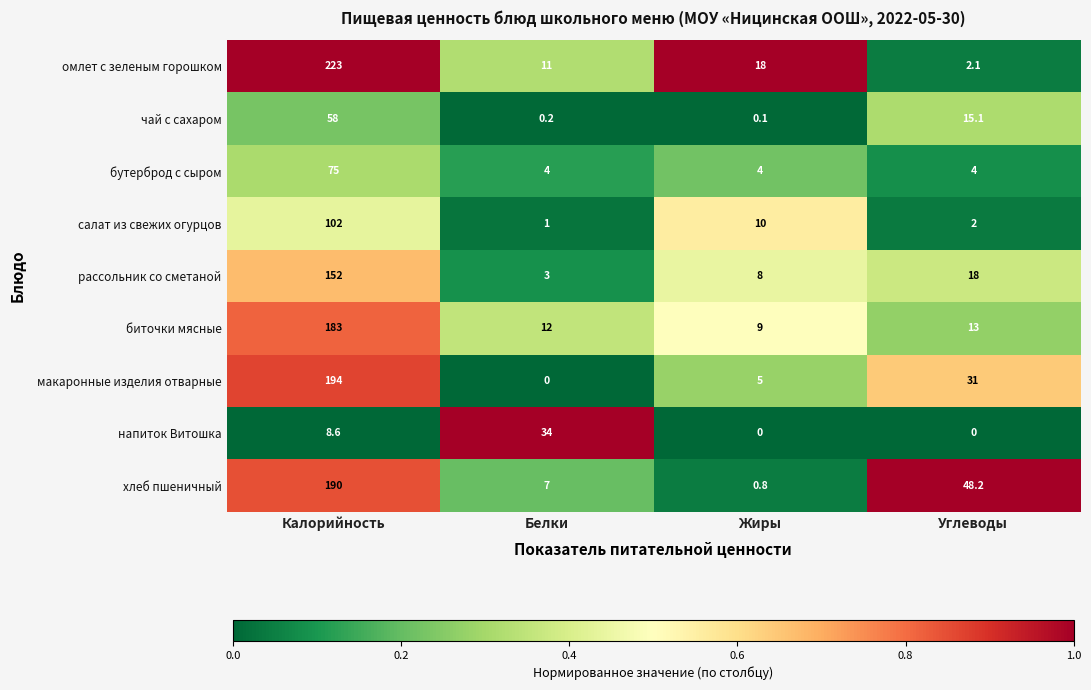

Is the value of хлеб пшеничный at Калорийность greater than the value of чай с сахаром at Белки?

Yes